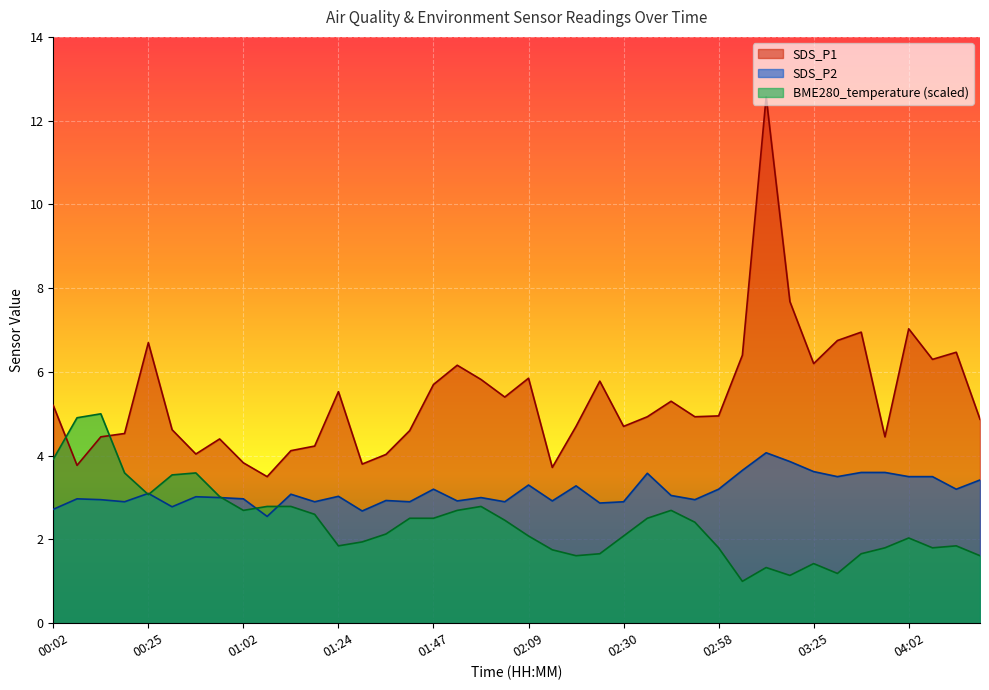

At which category does BME280_temperature reach its first local valley?

00:25